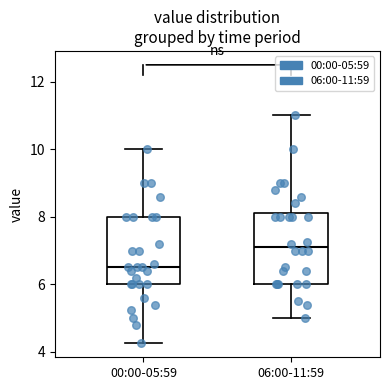

Reading left to right, transcribe this box plot: for each box, give where its median line is, the range the box spans, and where its two whiskers end, as read against the y-axis. The values are not printed on the chart, so give them approximately, as read against the axis.

00:00-05:59: median 6.6, box 6.0 to 8.0, whiskers 4.2 to 10.0
06:00-11:59: median 7.2, box 6.0 to 8.2, whiskers 5.0 to 11.0